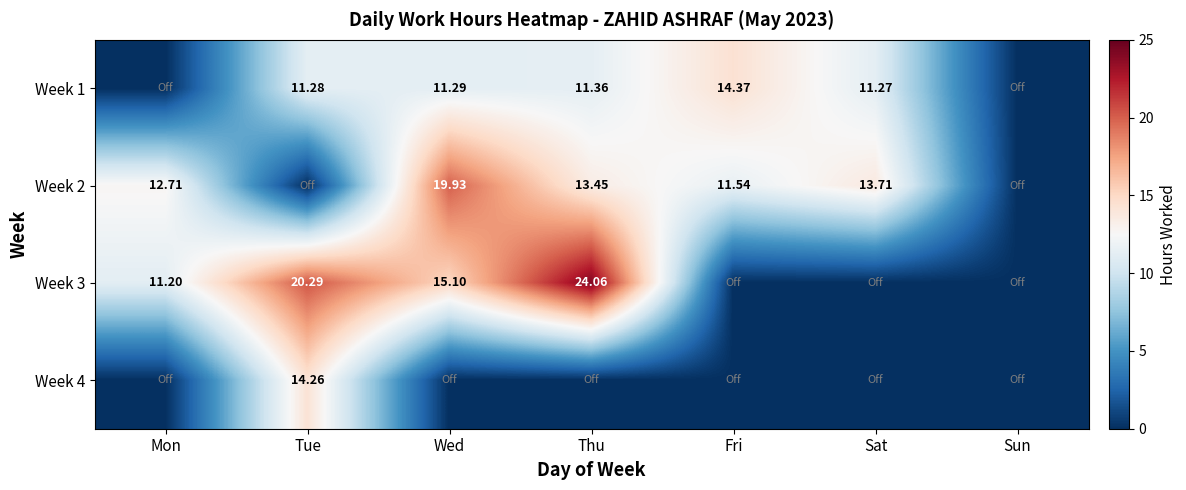

The value of Week 1 at Wed is 11.3. True or false?

True